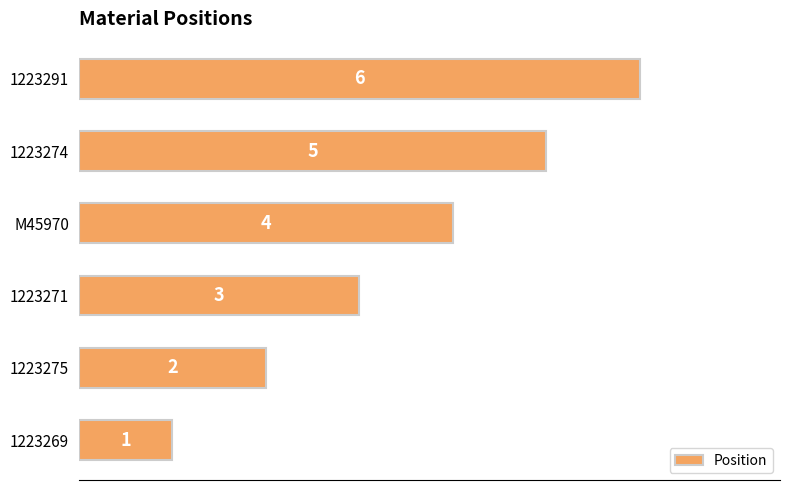

The chart shows a value of 4 at M45970. True or false?

True